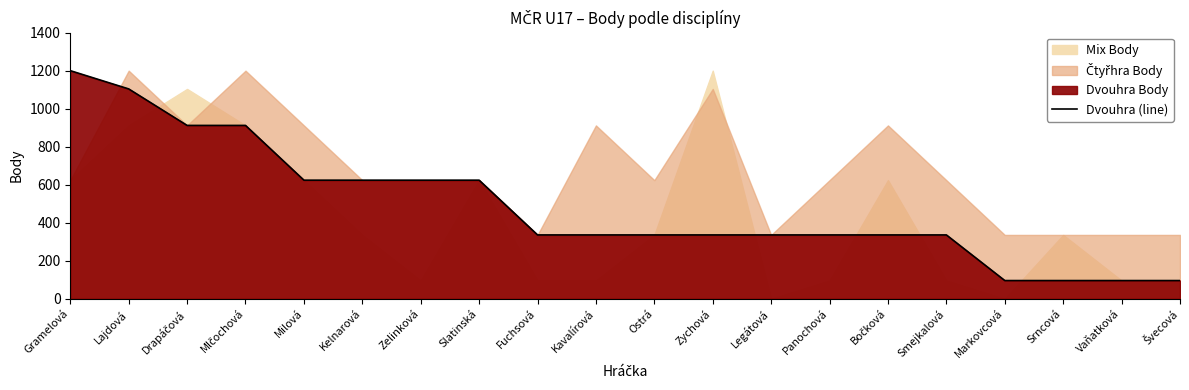

Count the number of categories in the chart.

20